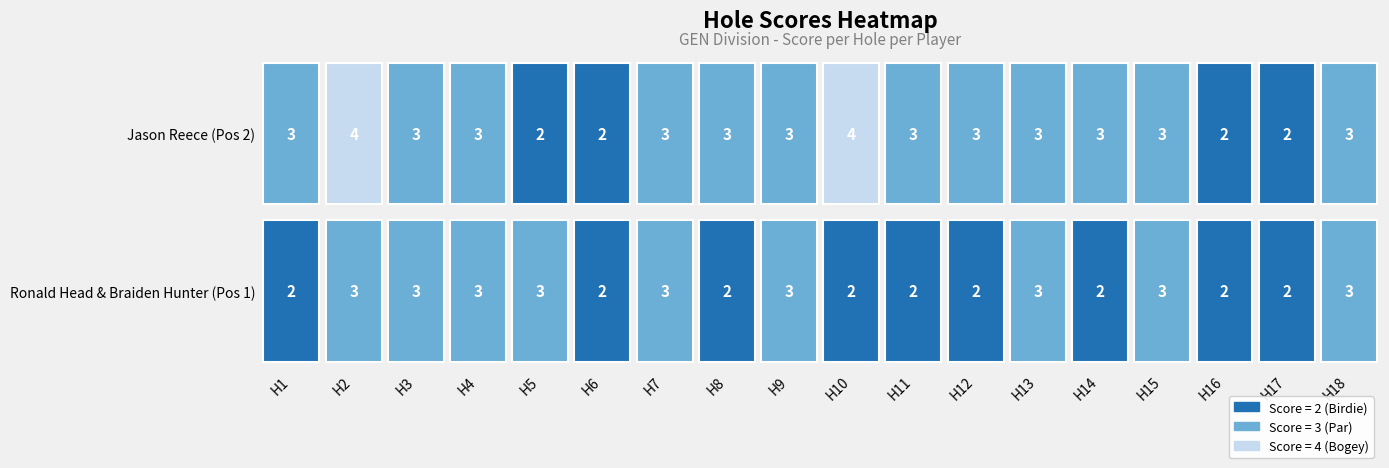

What is the highest value of the hole_18 series?

3